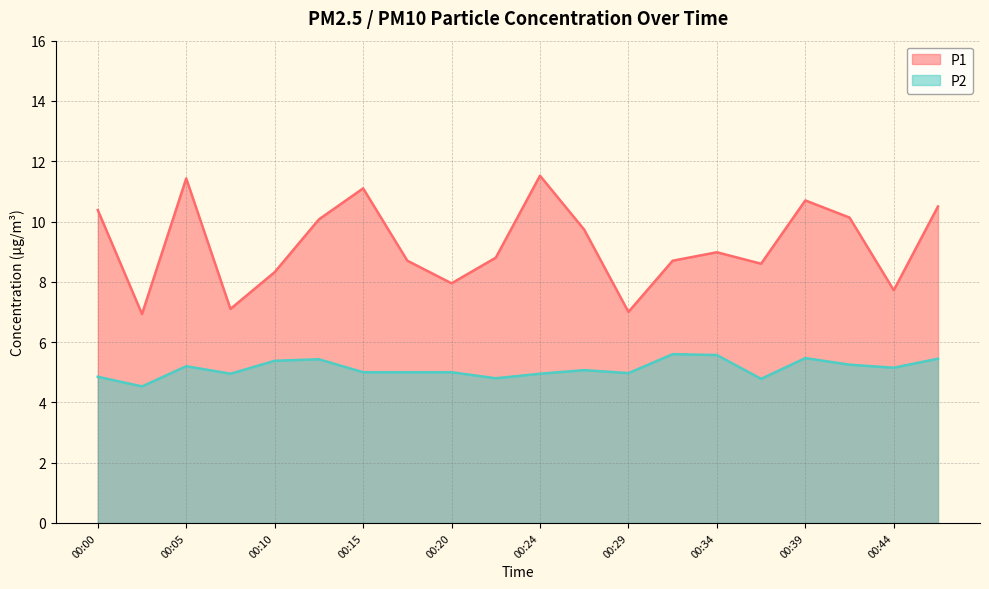

What is the difference between the second highest and minimum values in the P1 series?

4.5